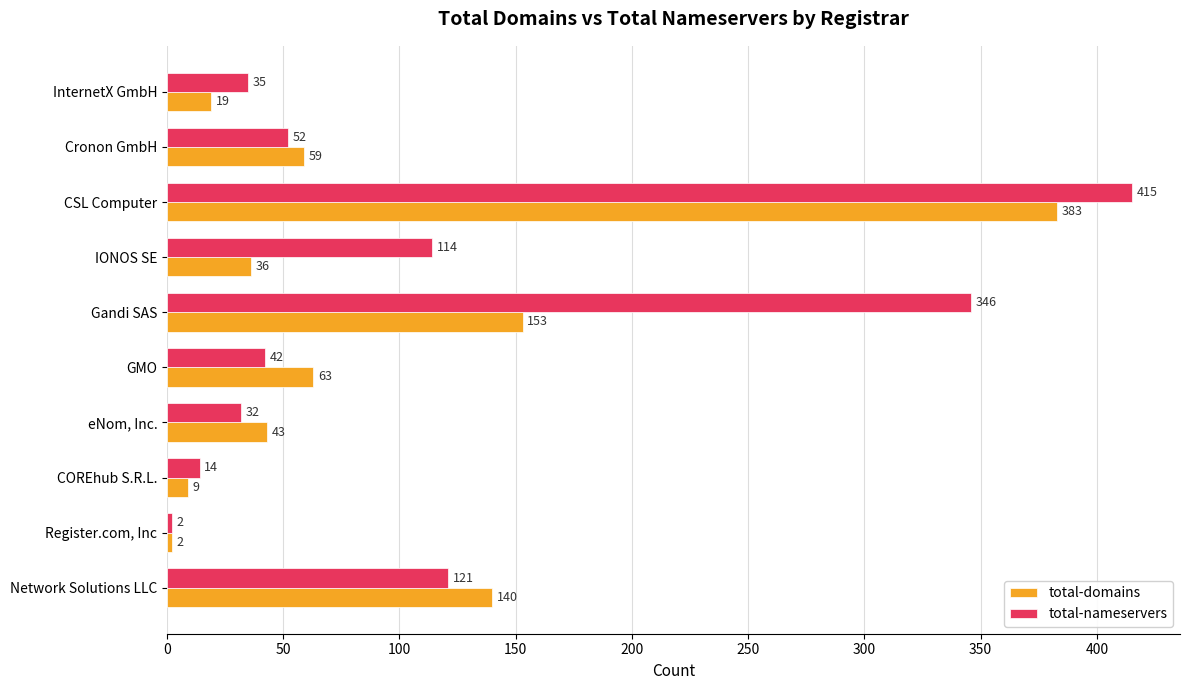

What is the spread (max minus min) of values at Gandi SAS?

193